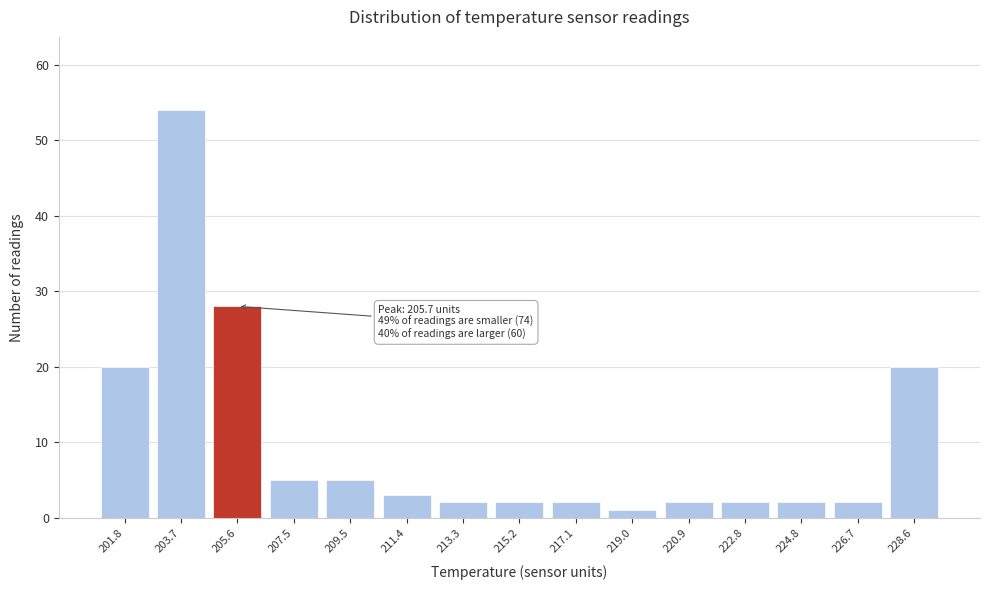

Reading right to left, transcribe all the data shown in this chart.

20	2	2	2	2	1	2	2	2	3	5	5	28	54	20